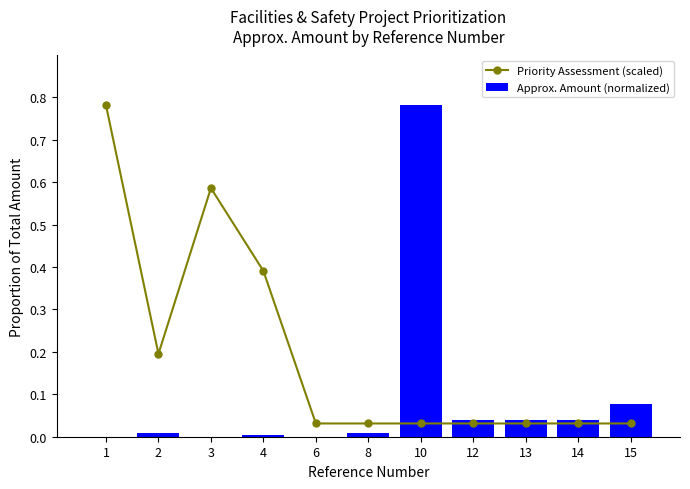

What is the average value of the Approx. Amount (normalized) series?

0.1